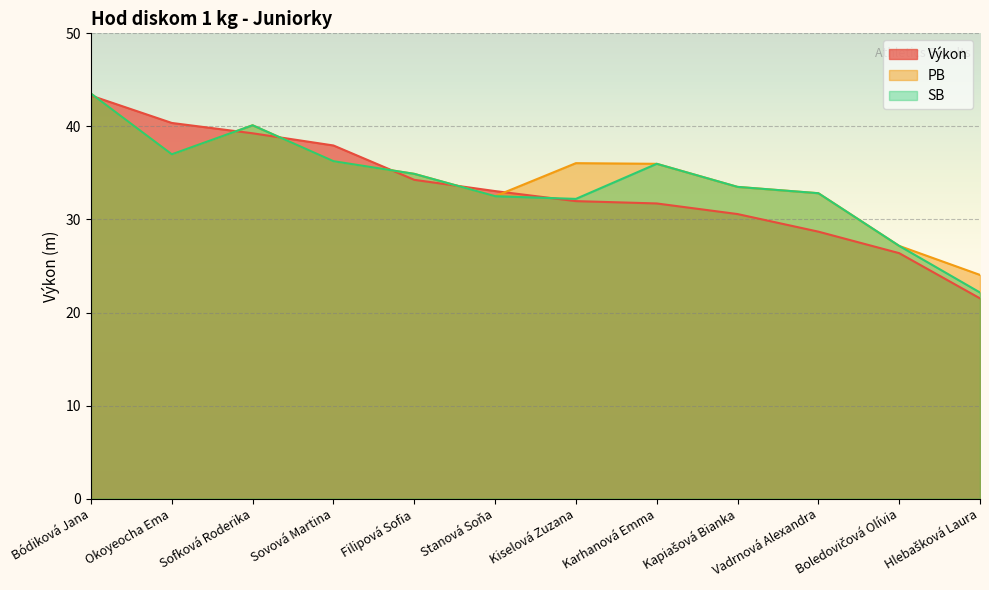

True or false: PB and SB cross at least once.

False